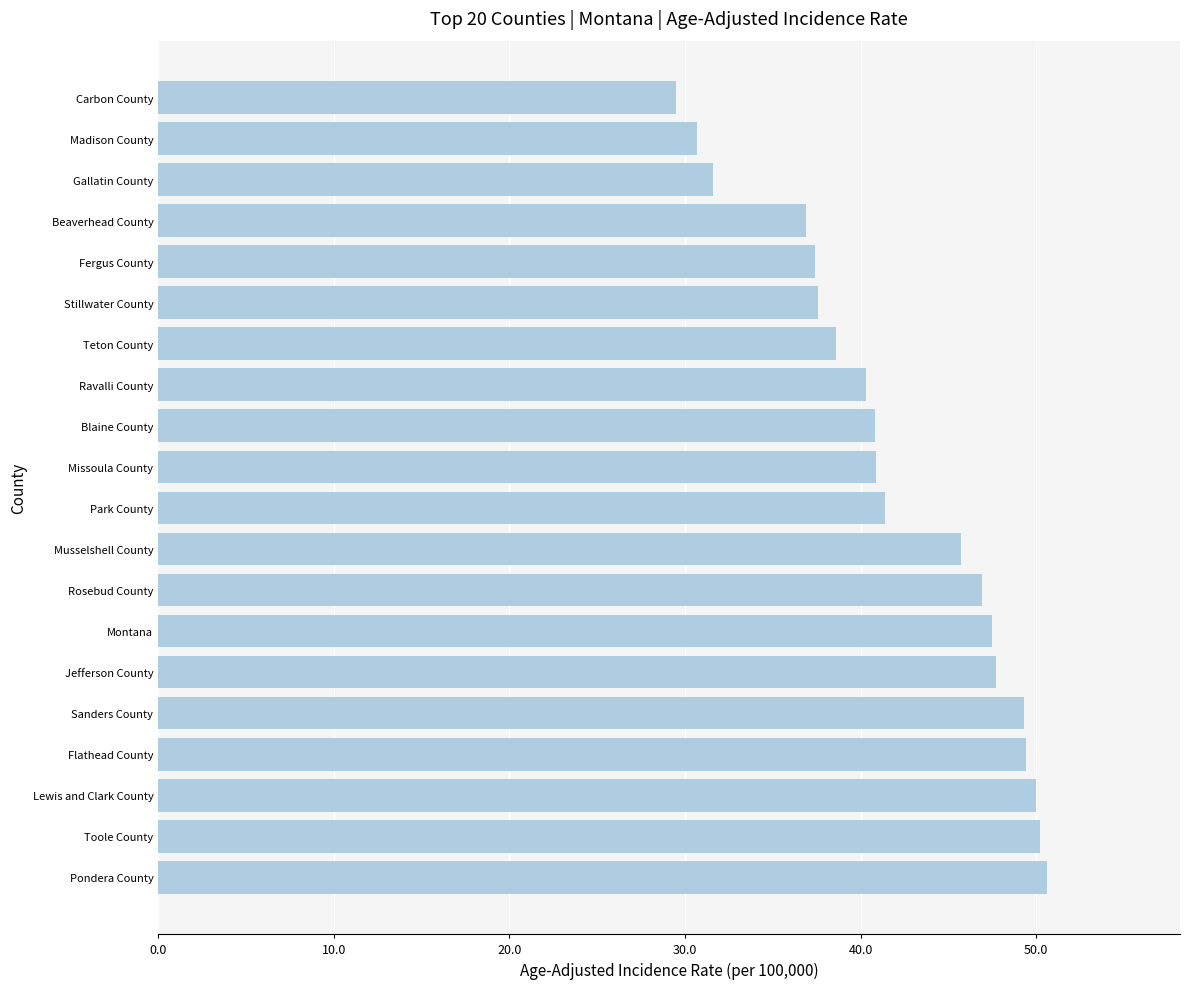

How many bars are there in total?

20